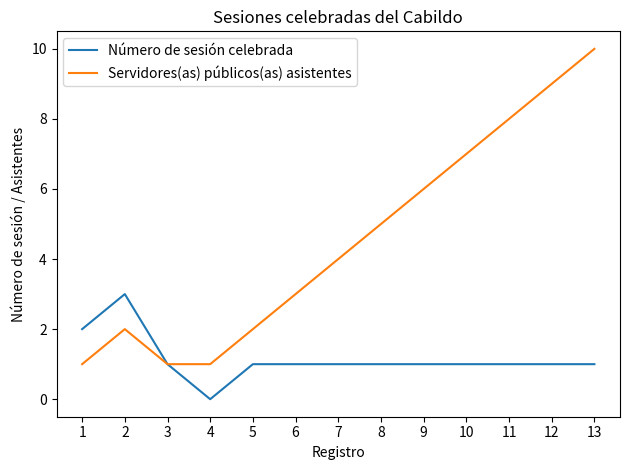

True or false: Servidores(as) públicos(as) asistentes has a value of 2 at 7.

False